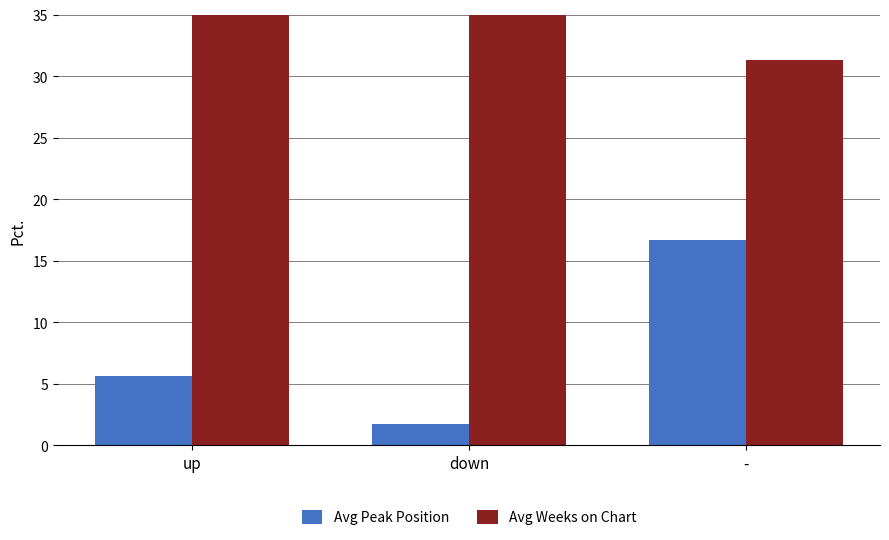

At up, list the series in order from largest to smallest.

Avg Weeks on Chart, Avg Peak Position